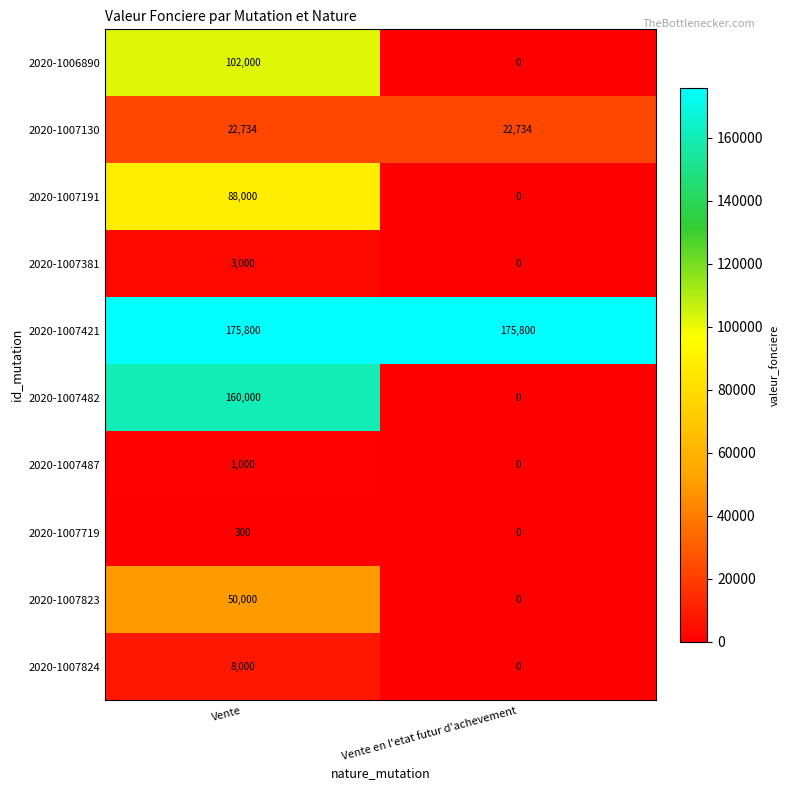

Which series changed the most between Vente and Vente en l'etat futur d'achevement?

2020-1007482